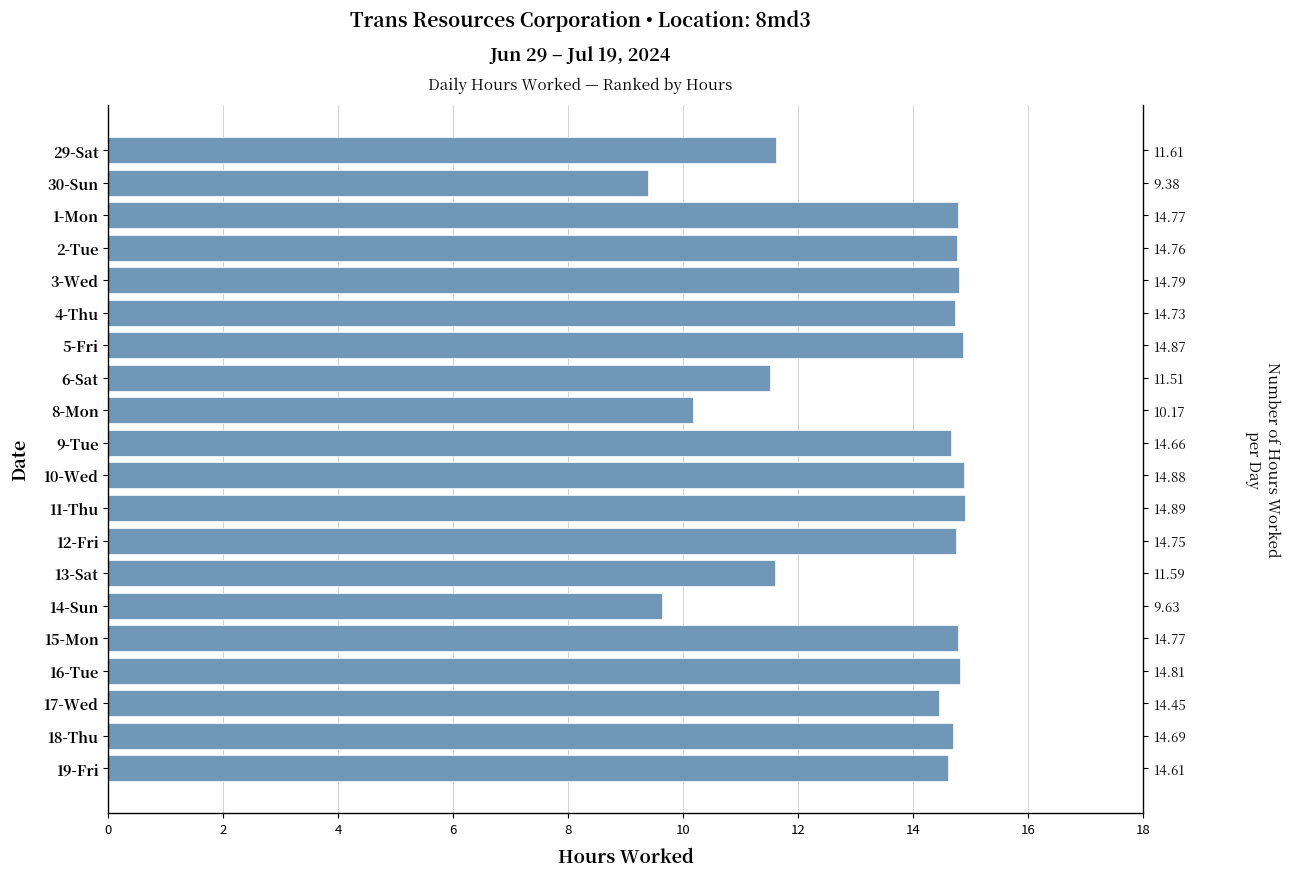

The value at 2-Tue is 14.8. True or false?

True